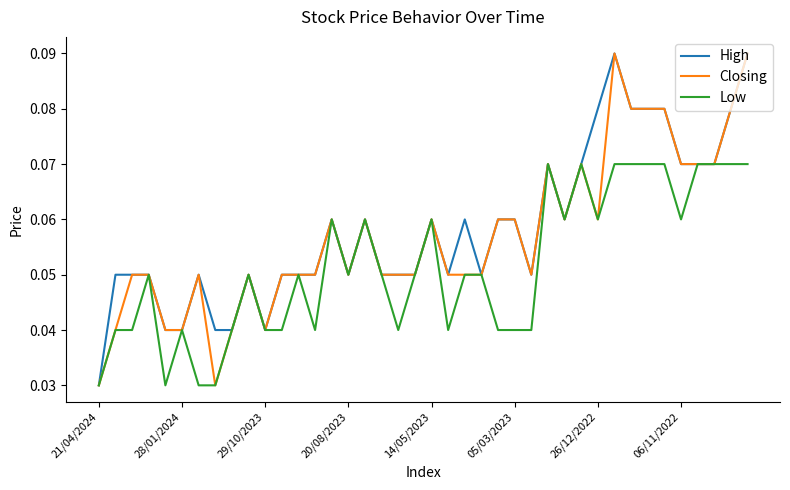

What are all the series names shown in the legend?

High, Closing, Low